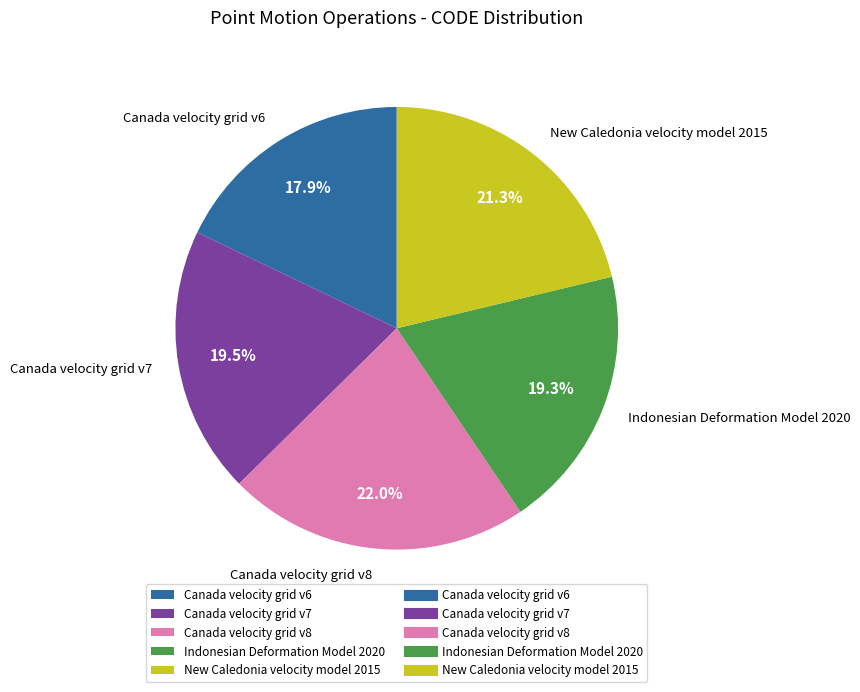

Which slice is the smallest?

Canada velocity grid v6